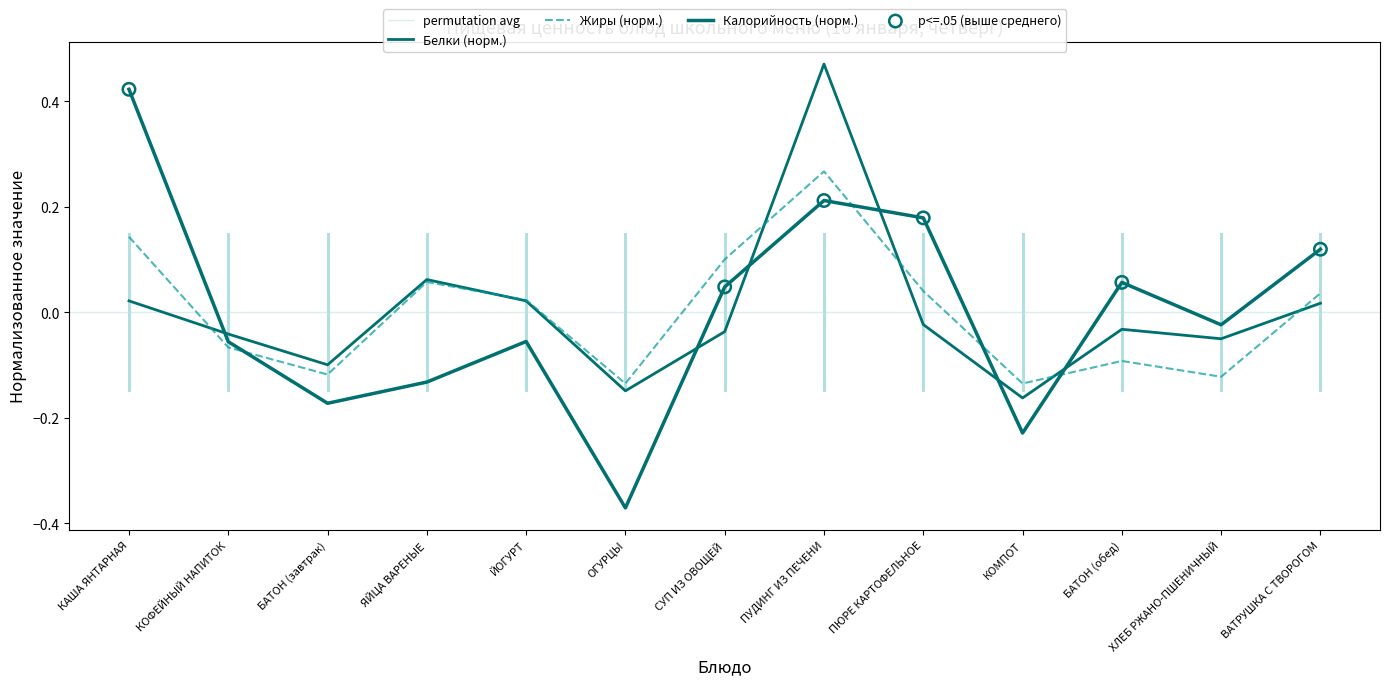

Which series contains the lowest Y value?

Калорийность